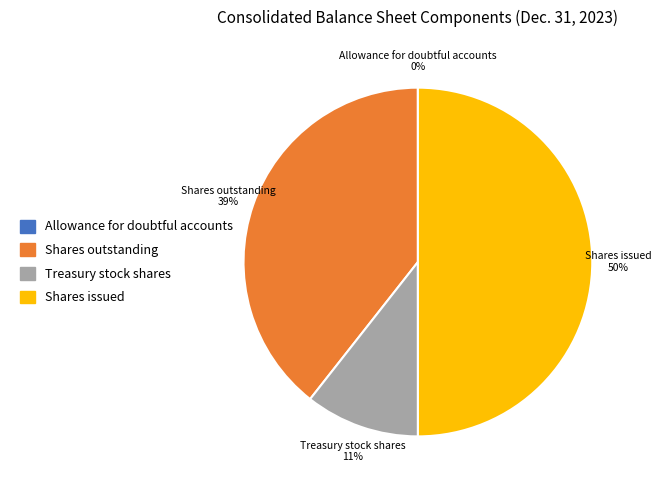

To the nearest percent, what is the average slice percentage?

25%